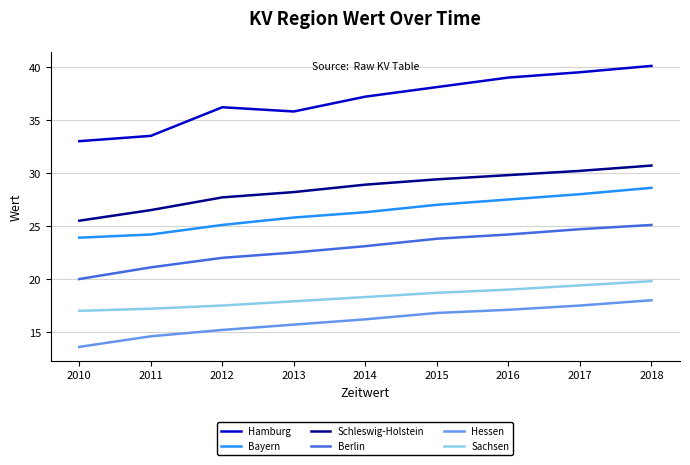

Reading left to right, list all the values displayed in this chart.

Hamburg: 33.0	33.5	36.2	35.8	37.2	38.1	39.0	39.5	40.1
Bayern: 23.9	24.2	25.1	25.8	26.3	27.0	27.5	28.0	28.6
Schleswig-Holstein: 25.5	26.5	27.7	28.2	28.9	29.4	29.8	30.2	30.7
Berlin: 20.0	21.1	22.0	22.5	23.1	23.8	24.2	24.7	25.1
Hessen: 13.6	14.6	15.2	15.7	16.2	16.8	17.1	17.5	18.0
Sachsen: 17.0	17.2	17.5	17.9	18.3	18.7	19.0	19.4	19.8